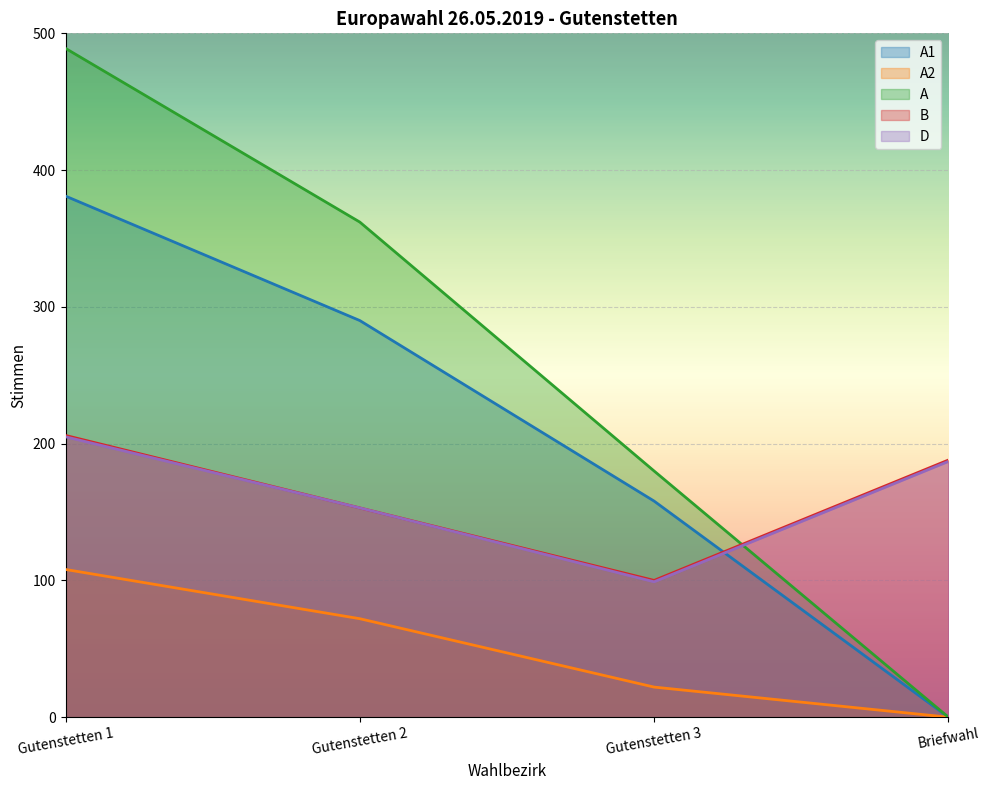

Which series has the widest spread of values?

A